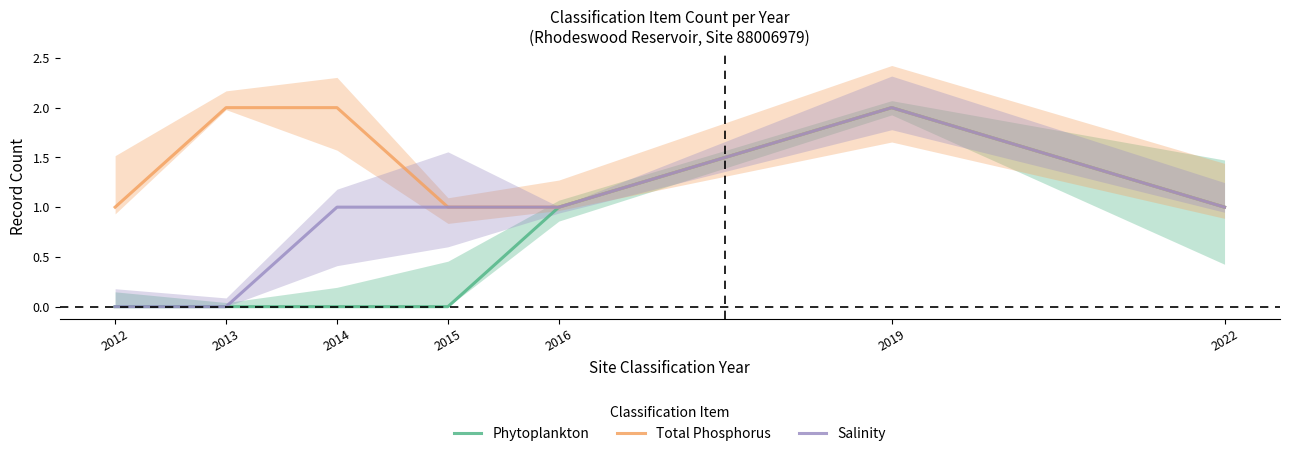

True or false: Total Phosphorus has a value of 1 at 2015.

True